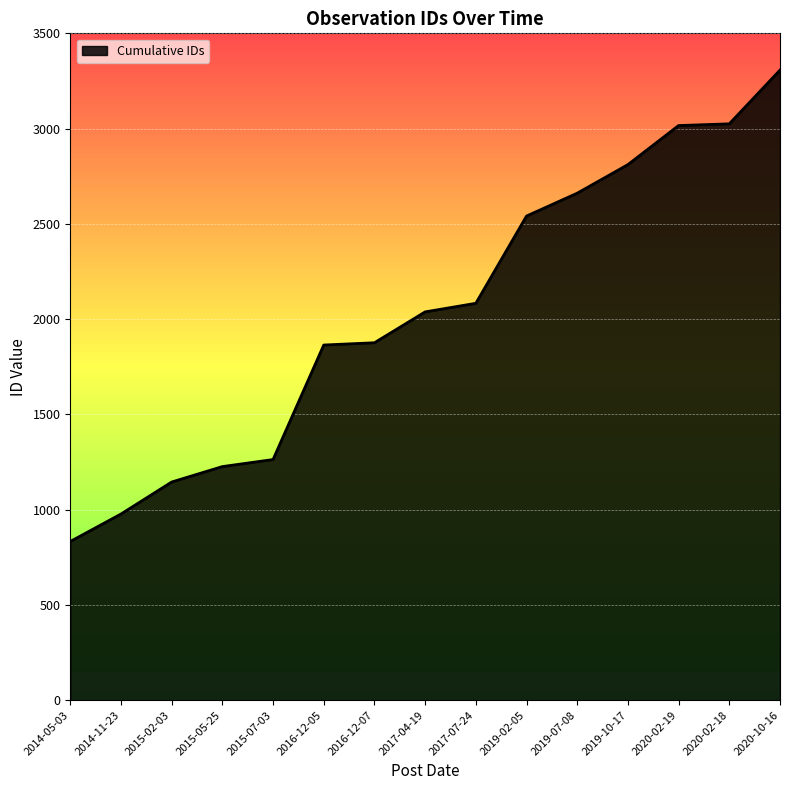

Between 2020-10-16 and 2019-10-17, which is larger?

2020-10-16